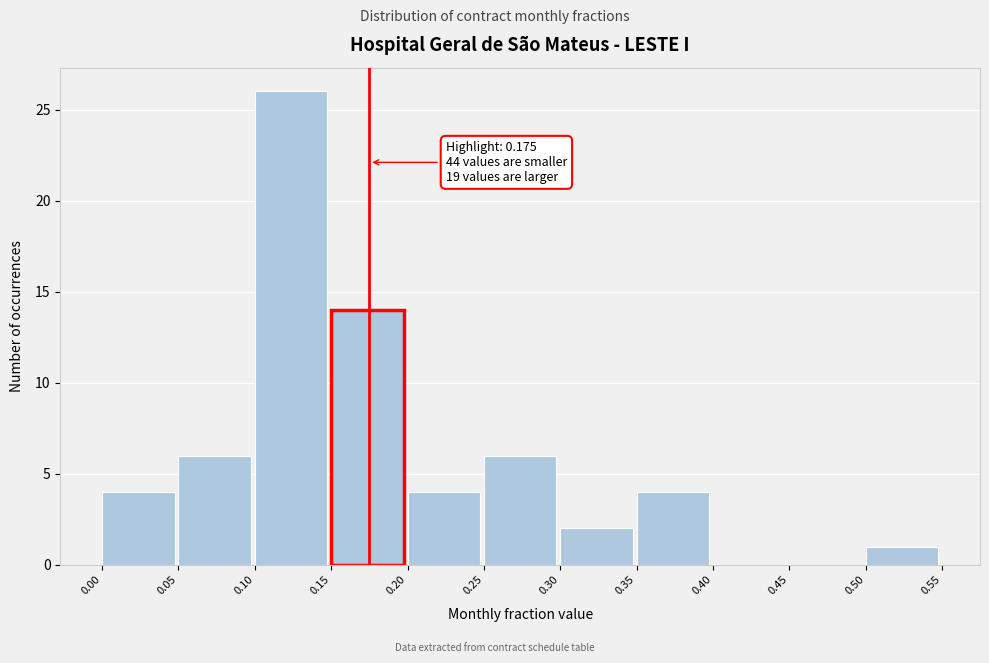

Which range on the x-axis has the tallest bar?

0.10 to 0.15